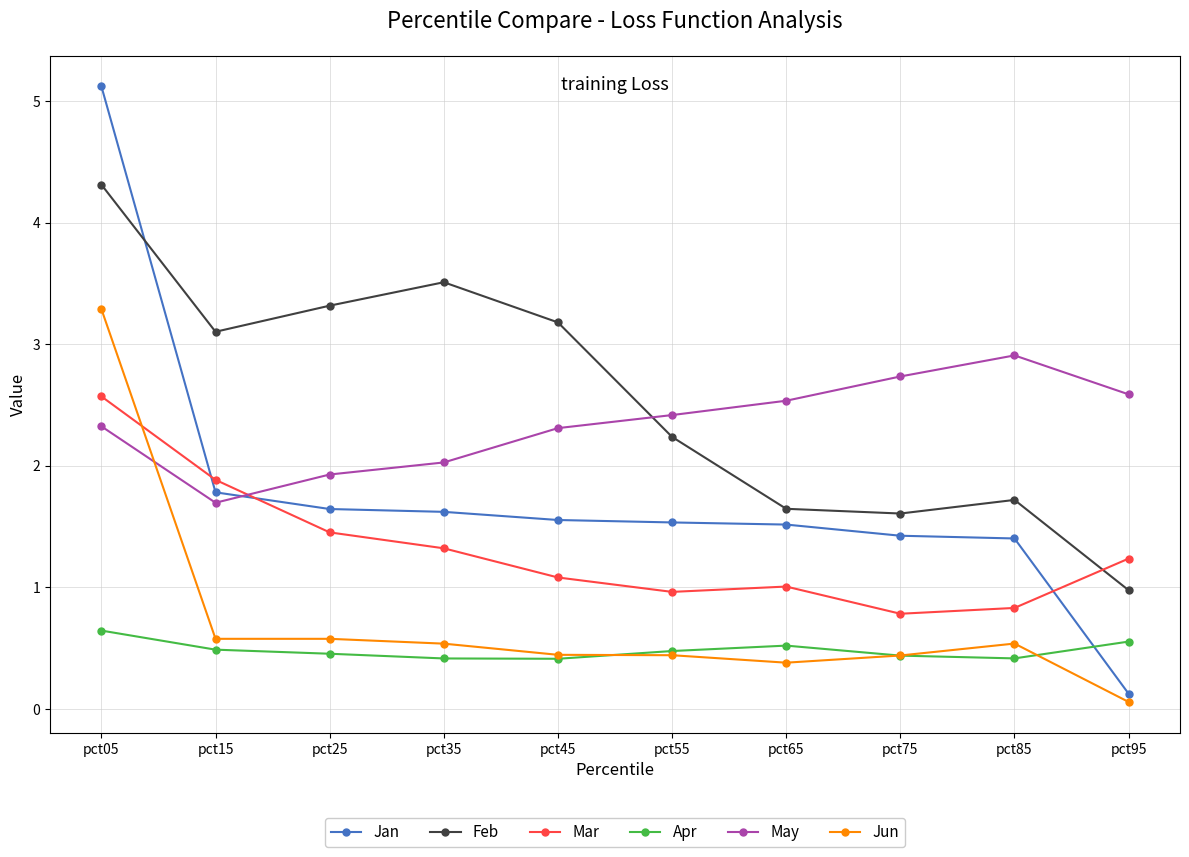

How many times do Mar and Feb cross each other?

1